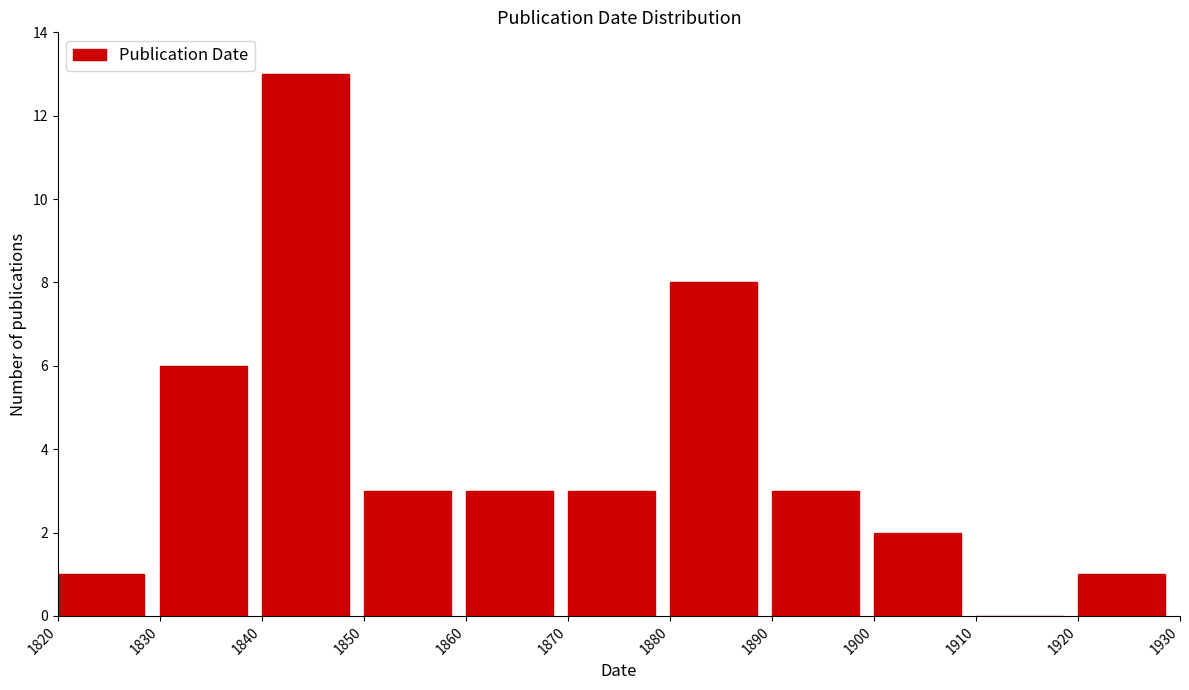

Reading left to right, list every bar in this chart as the range it spans on the x-axis followed by its height. The values are not printed on the chart, so give them approximately, as read against the axis.

1820 to 1830: 1
1830 to 1840: 6
1840 to 1850: 13
1850 to 1860: 3
1860 to 1870: 3
1870 to 1880: 3
1880 to 1890: 8
1890 to 1900: 3
1900 to 1910: 2
1910 to 1920: 0
1920 to 1930: 1